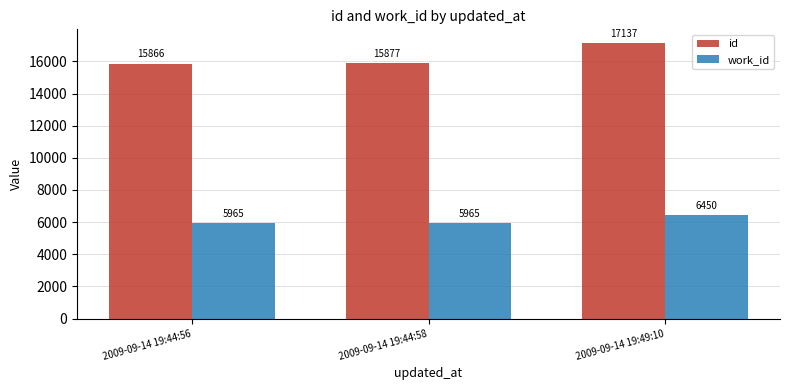

Which series has the largest total across all categories?

id